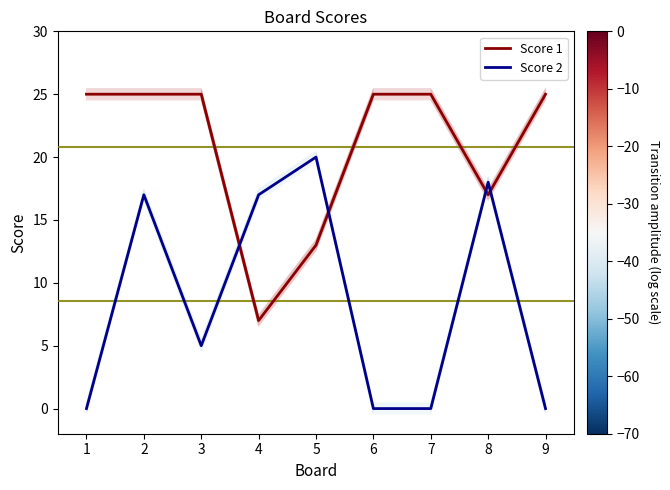

Rank the series by their maximum value, from lowest to highest.

Score 2, Score 1